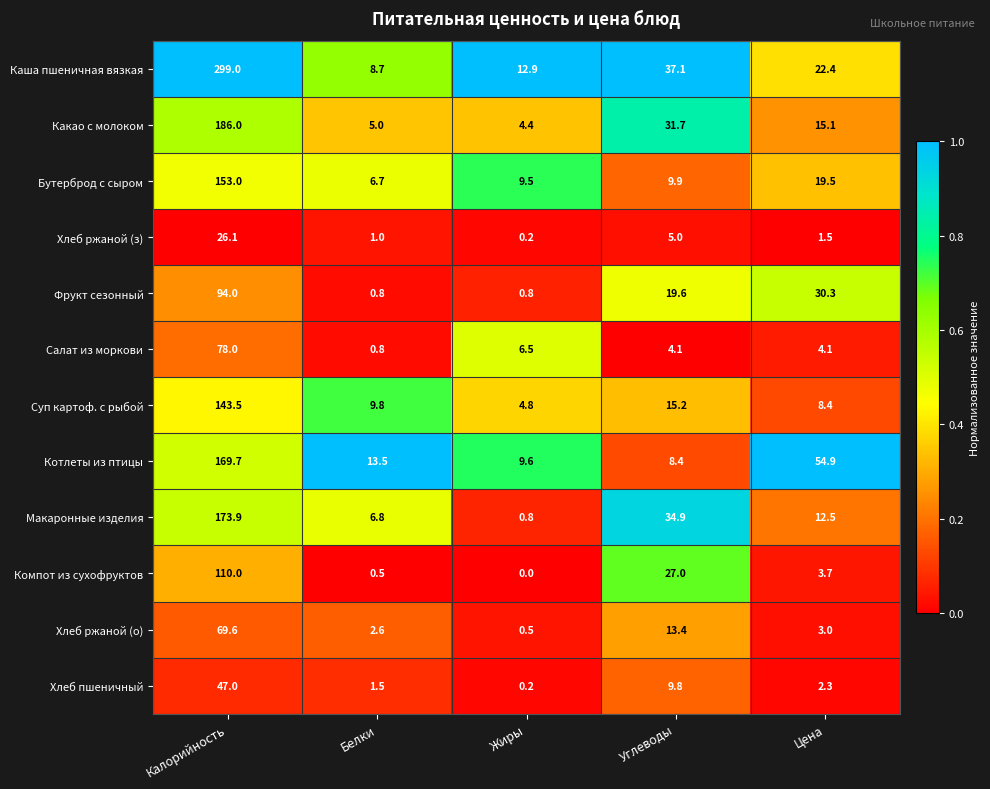

What is the total value across all series at Белки?

57.7